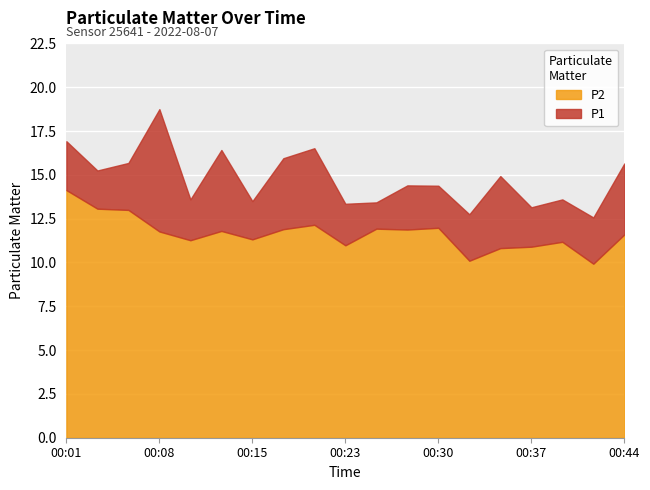

Reading right to left, what are all the values shown in this chart?

P1: 15.7	12.6	13.6	13.2	14.9	12.8	14.4	14.4	13.4	13.3	16.5	15.9	13.5	16.4	13.6	18.8	15.7	15.2	16.9
P2: 11.6	9.9	11.2	10.9	10.8	10.1	12.0	11.9	11.9	11.0	12.2	11.9	11.3	11.8	11.3	11.8	13.0	13.1	14.1